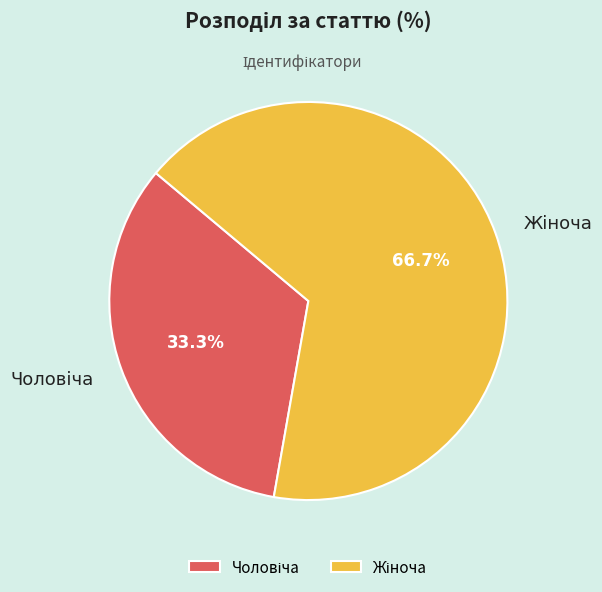

Is there a majority slice in this chart?

Yes